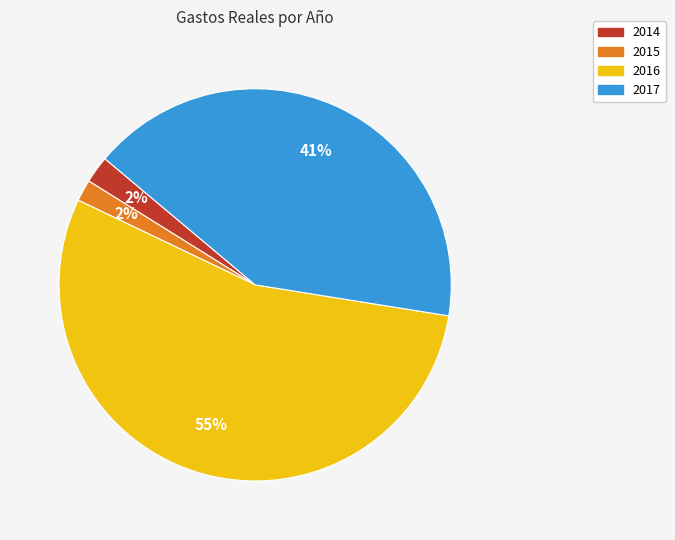

To the nearest percent, what is the average slice percentage?

25%